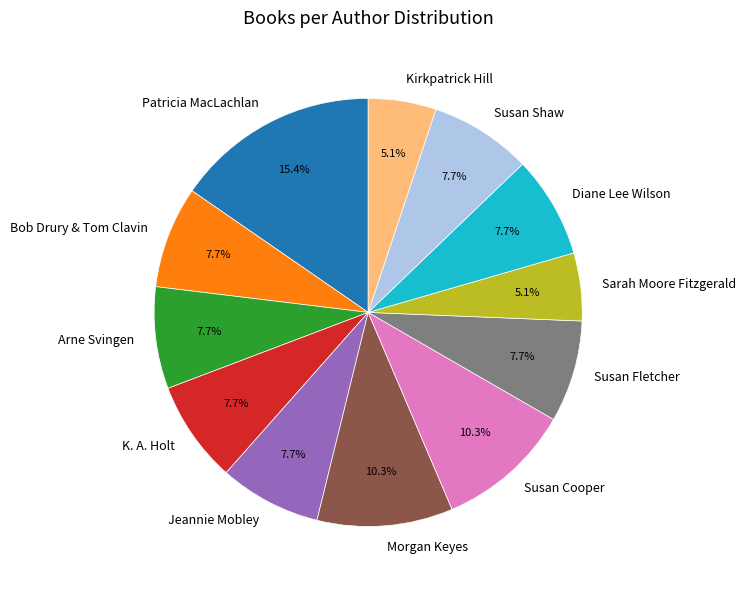

What percentage is the K. A. Holt slice, to the nearest percent?

8%